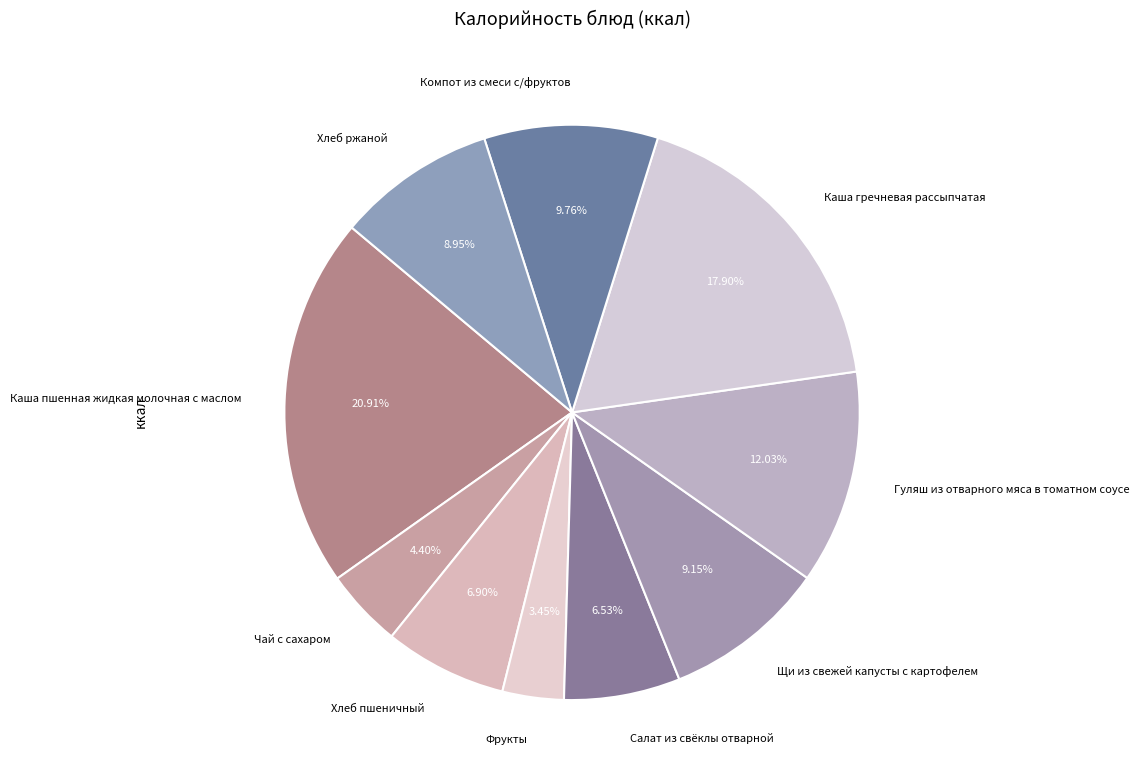

How many segments does this pie chart have?

10